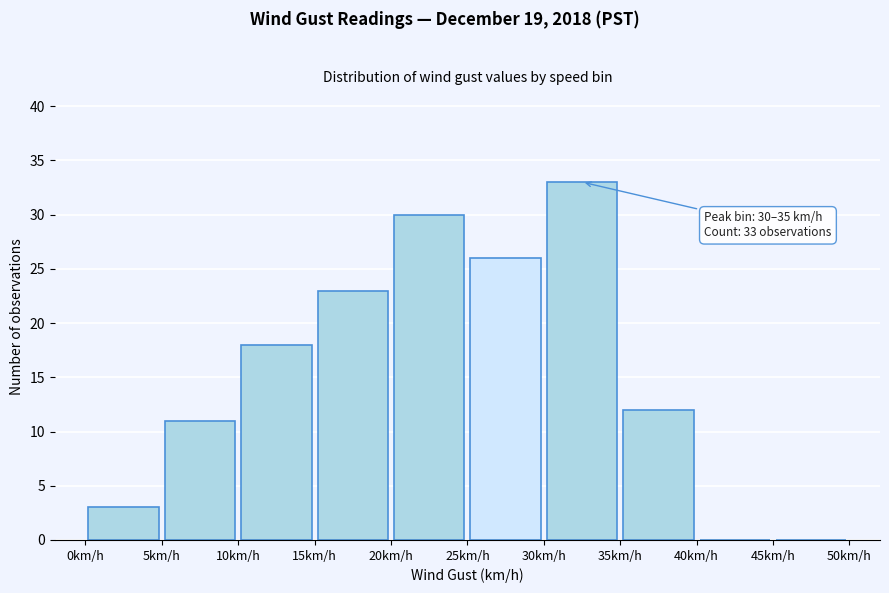

Over which range of the x-axis is the bar tallest?

30 to 35